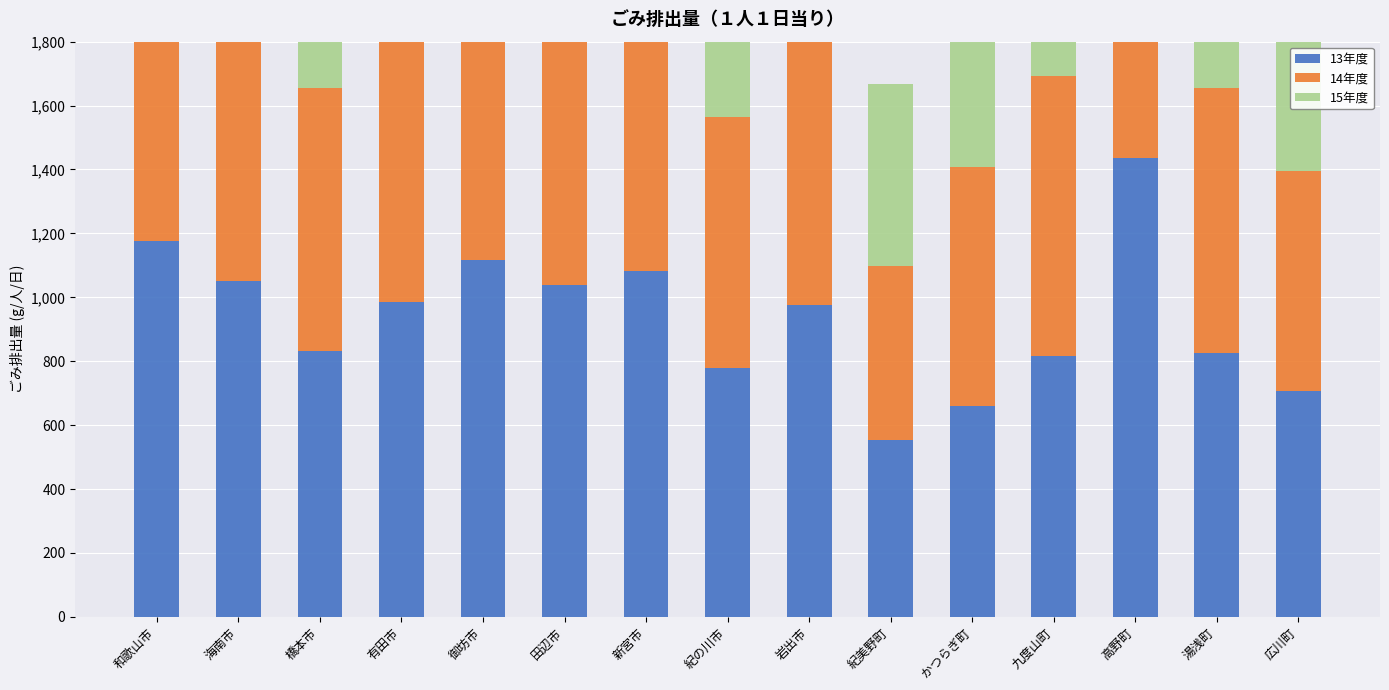

What is the average value of the 13年度 series?

935.6